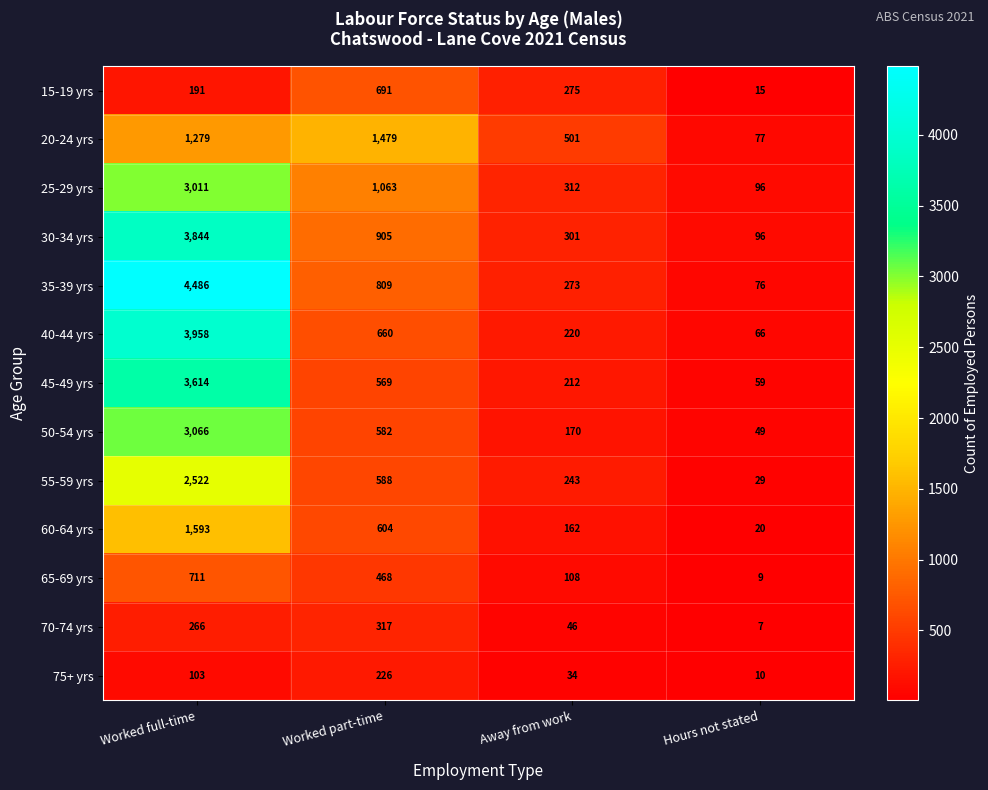

At which label does 25-29 yrs first exceed 1063?

Worked full-time